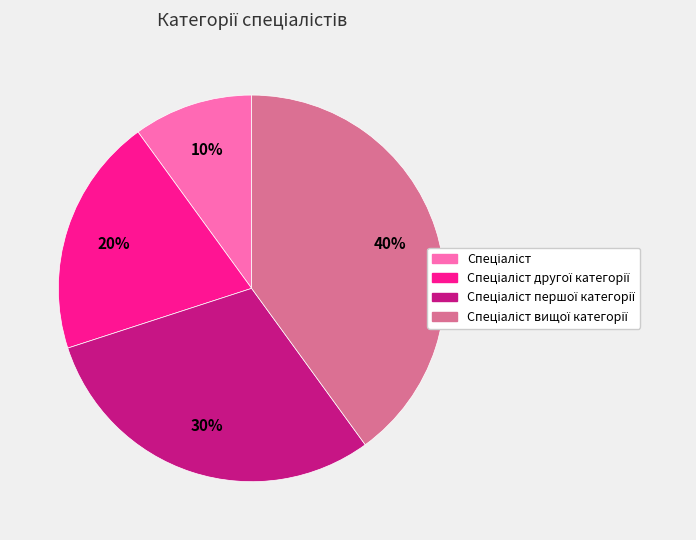

Is there a majority slice in this chart?

No